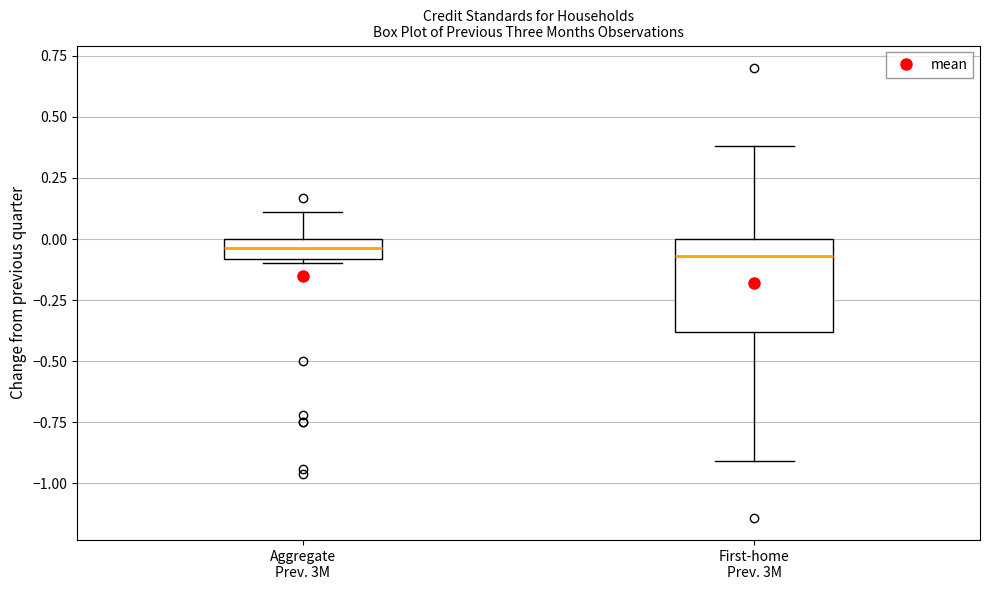

Where is the lower edge of the box for Aggregate Prev. 3M on the y-axis? The values are not printed on the chart, so give them approximately, as read against the axis.

-0.10